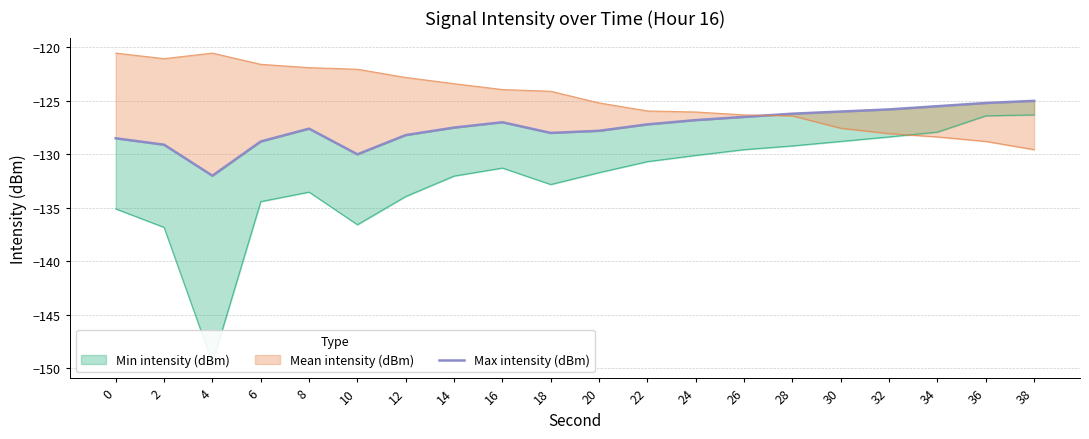

What is the average value?

-127.4